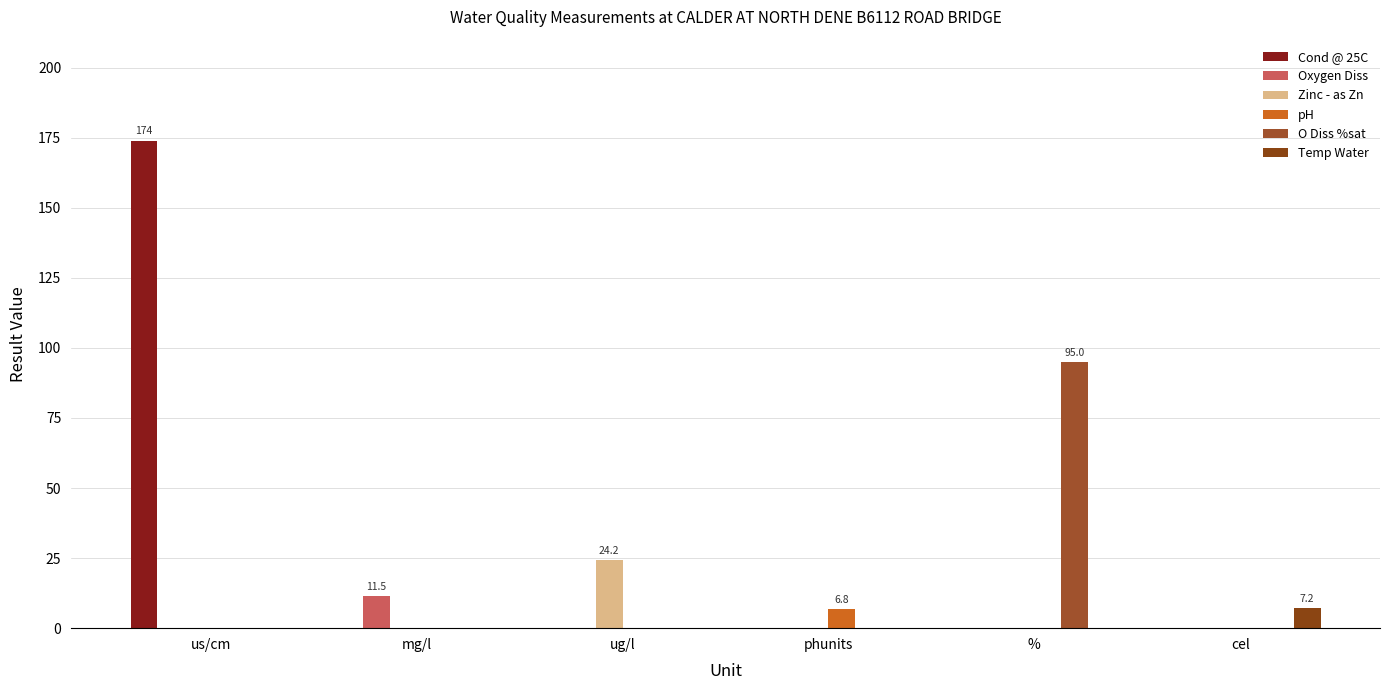

Are the bars grouped side by side (vs. stacked)?

Yes